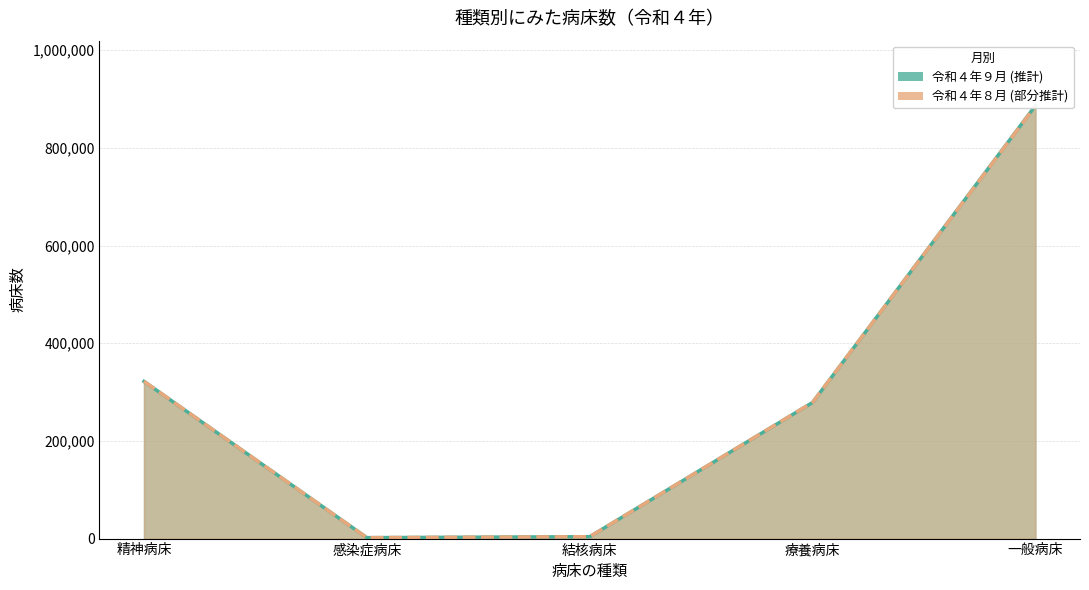

The 令和４年８月 series shows 6889 at 結核病床. True or false?

False